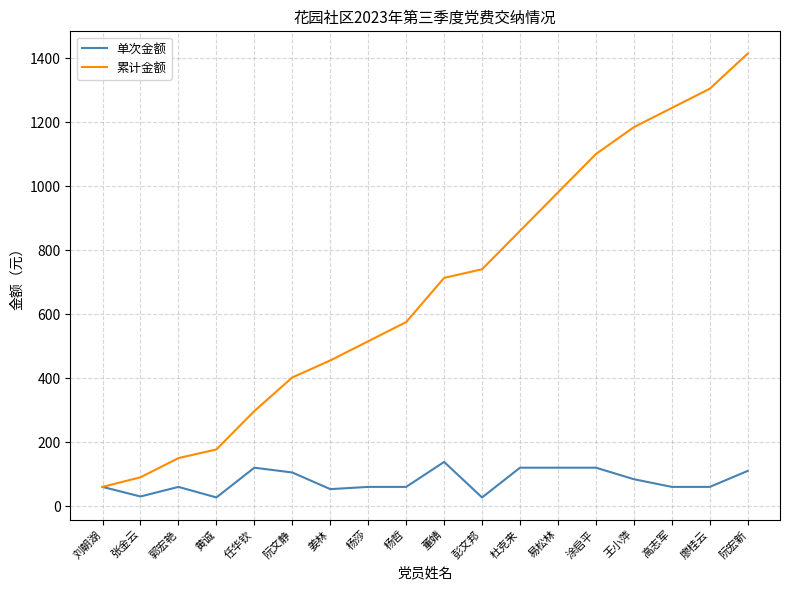

What value does the 累计金额 series have at 郭宏艳?

150